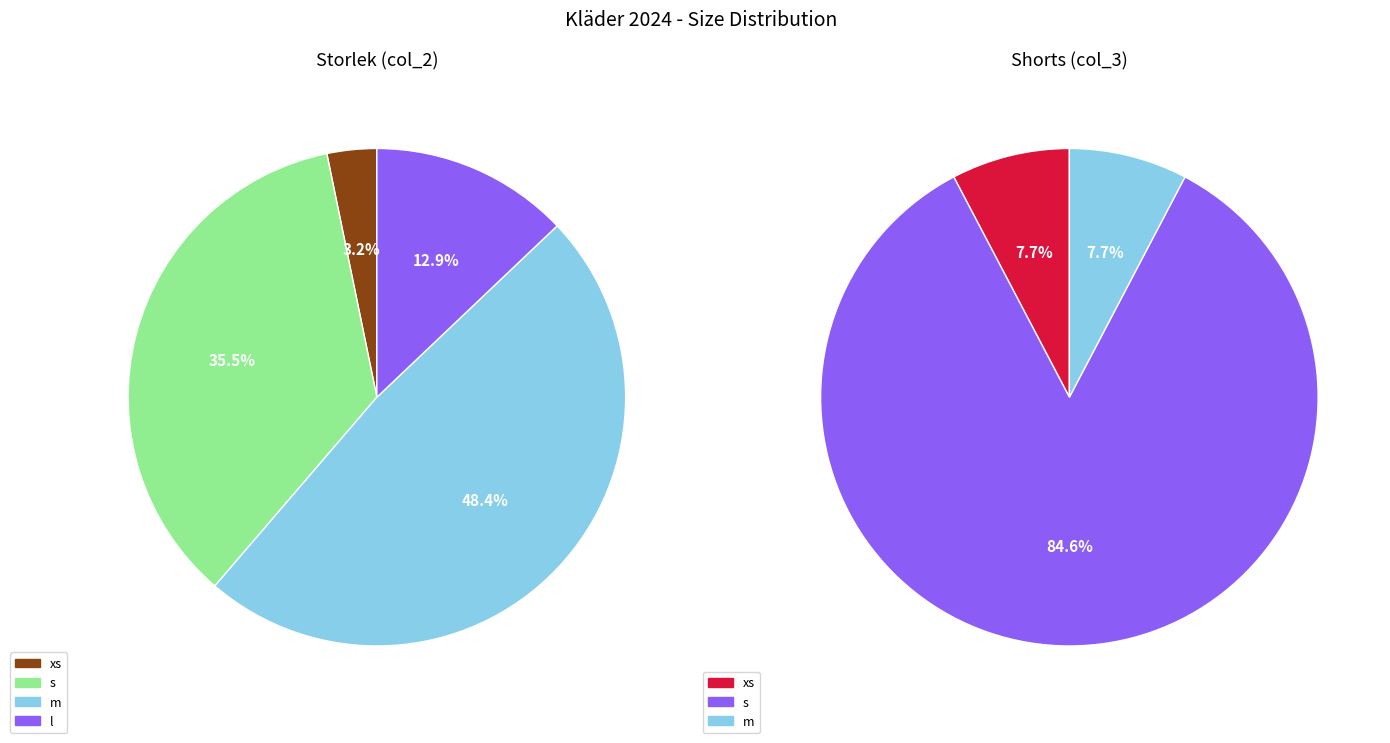

Does any single category account for the majority?

No